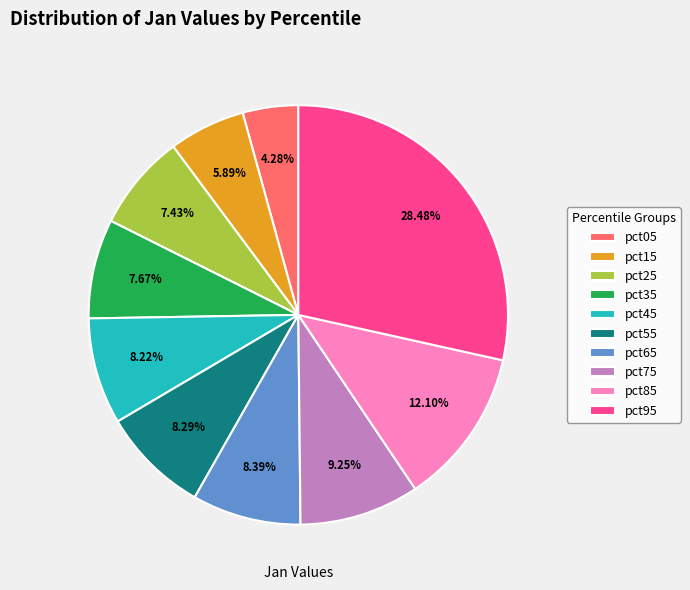

Is it true that pct85 is 21% of the pie?

False